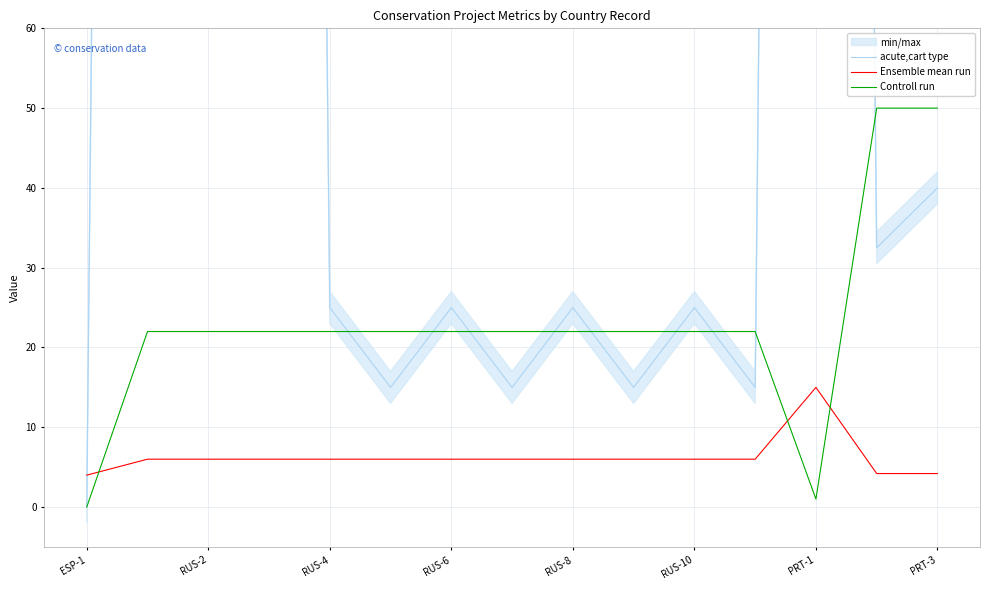

How many intersections are there between Controll run and Ensemble mean run?

3